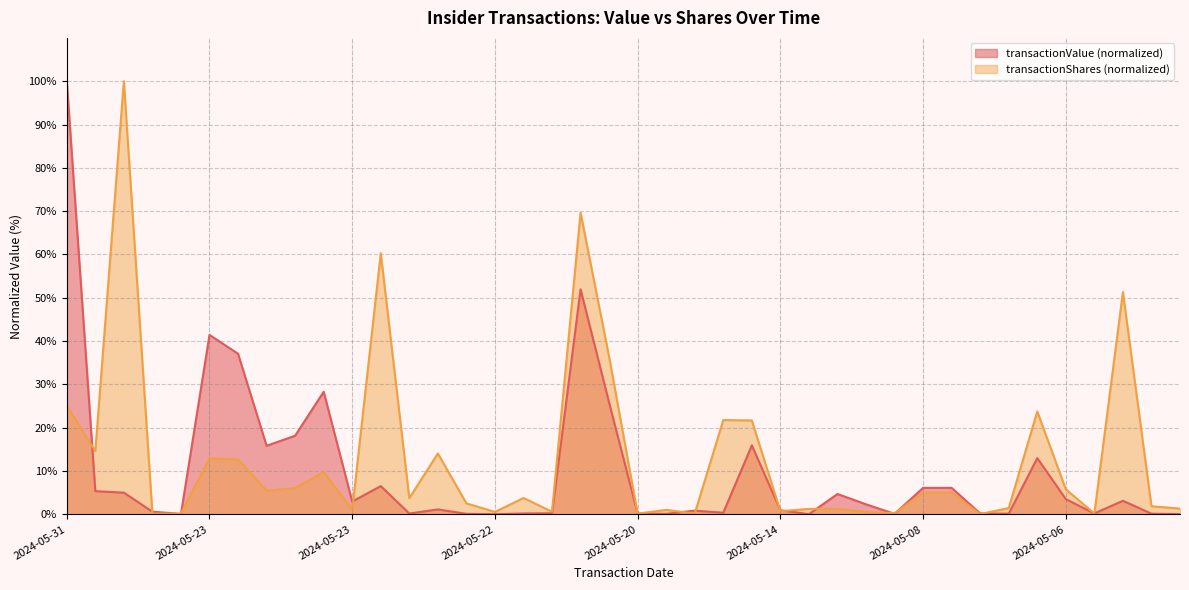

True or false: transactionValue and transactionShares intersect in this chart.

True